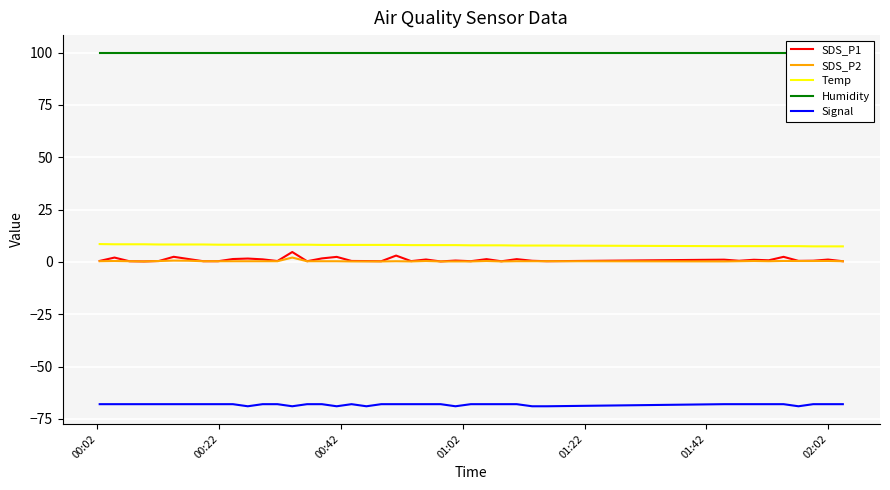

Count the number of data series in this chart.

5